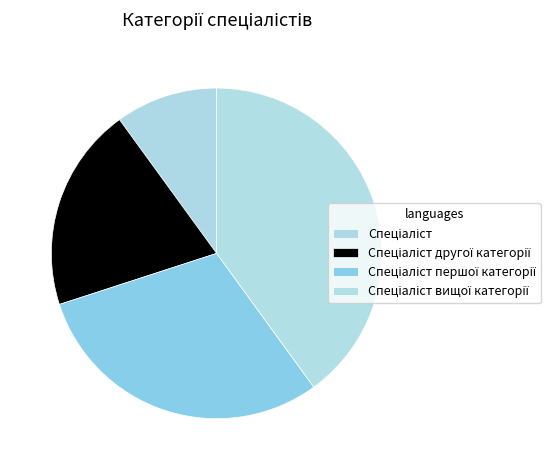

Count the number of slices in the pie.

4